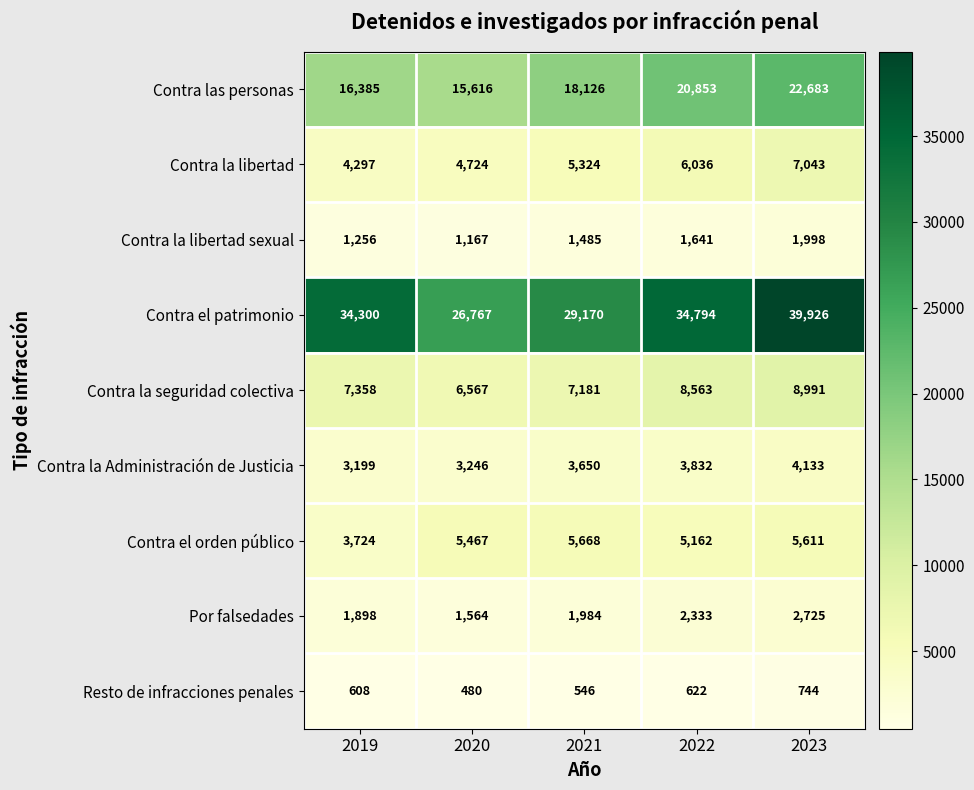

What is the minimum value shown in the chart?

480